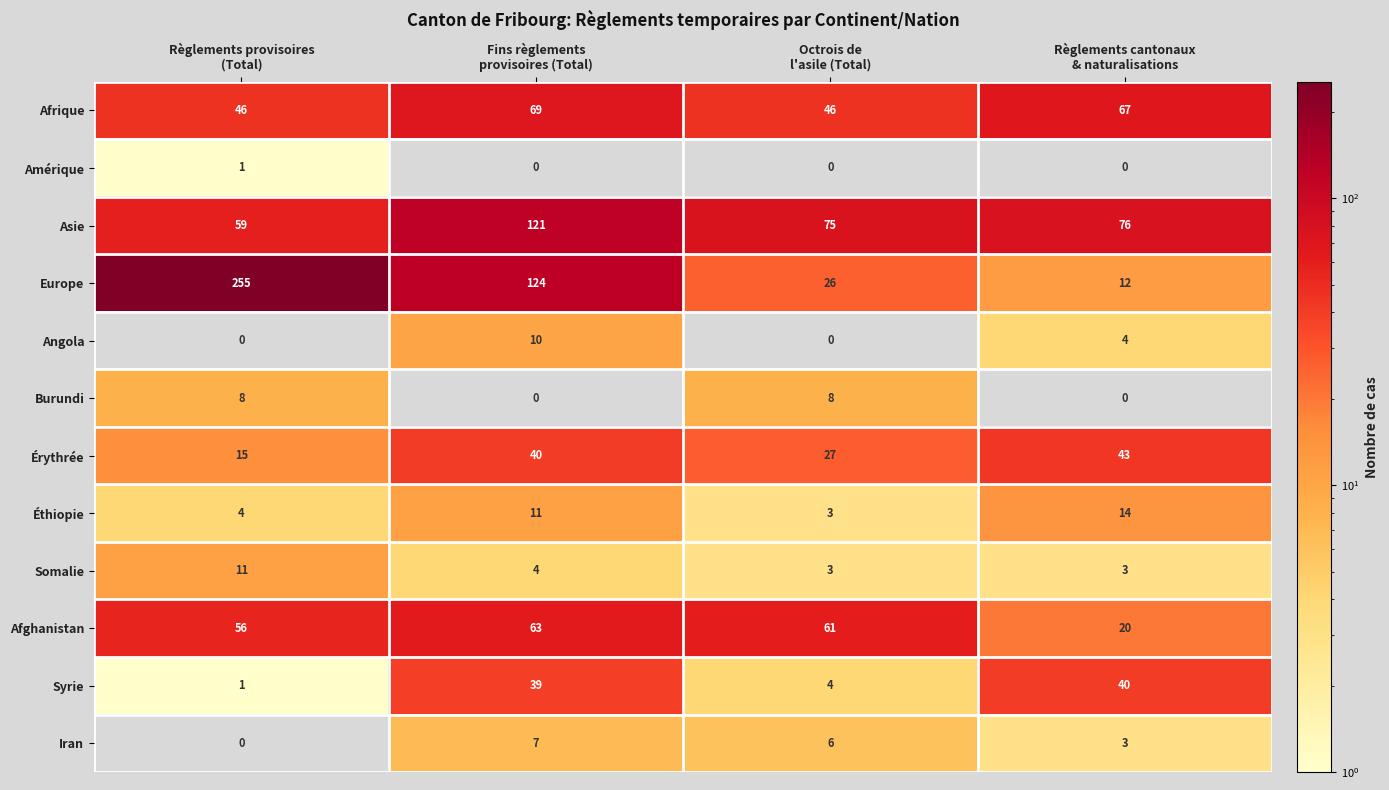

List the series in order of their peak value, highest first.

Europe, Asie, Afrique, Afghanistan, Érythrée, Syrie, Éthiopie, Somalie, Angola, Burundi, Iran, Amérique